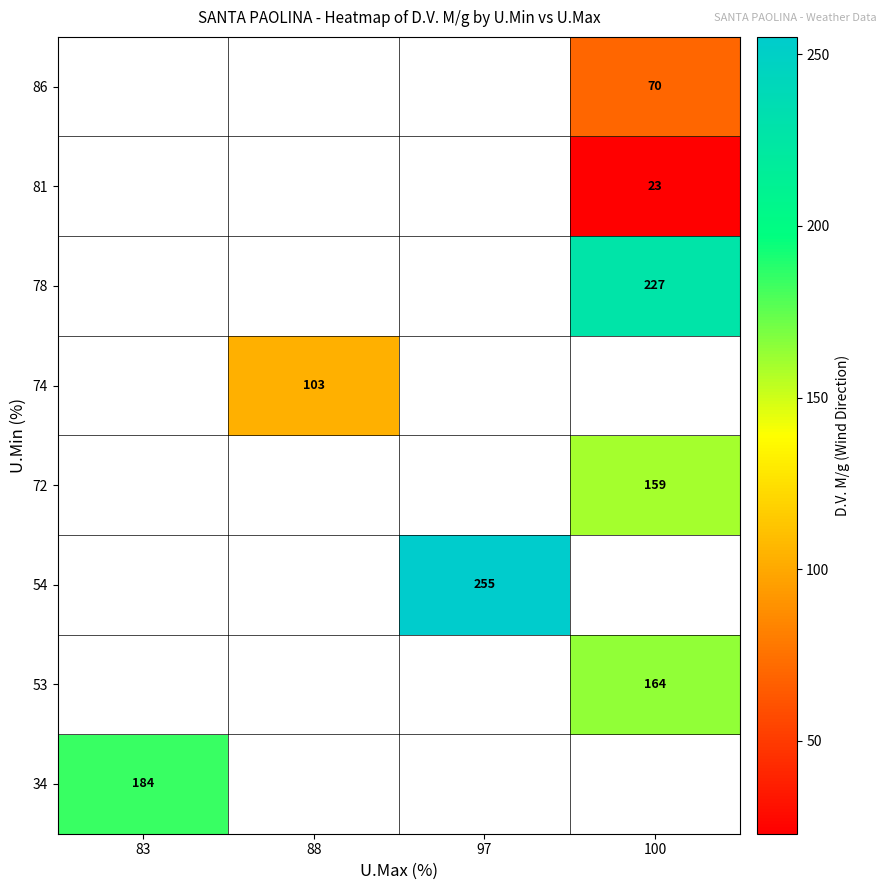

Which label corresponds to the smallest value in the chart?

100